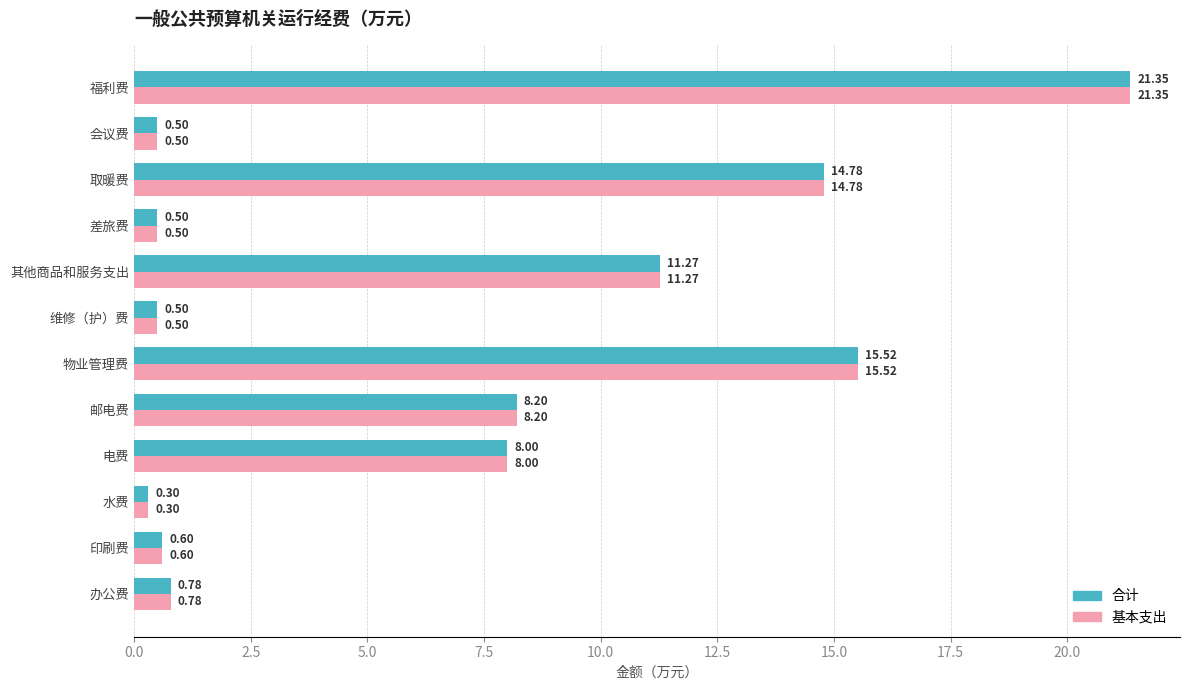

At how many categories does at least one series exceed 6?

6